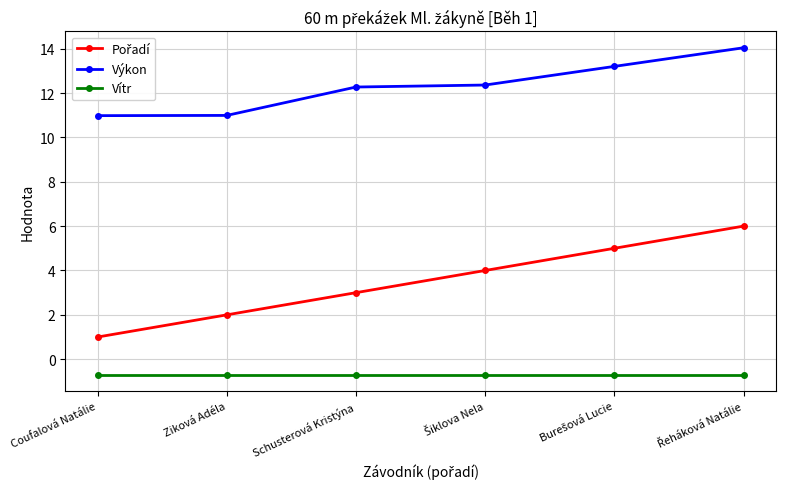

What is the difference between the maximum and minimum values in the Výkon series?

3.1